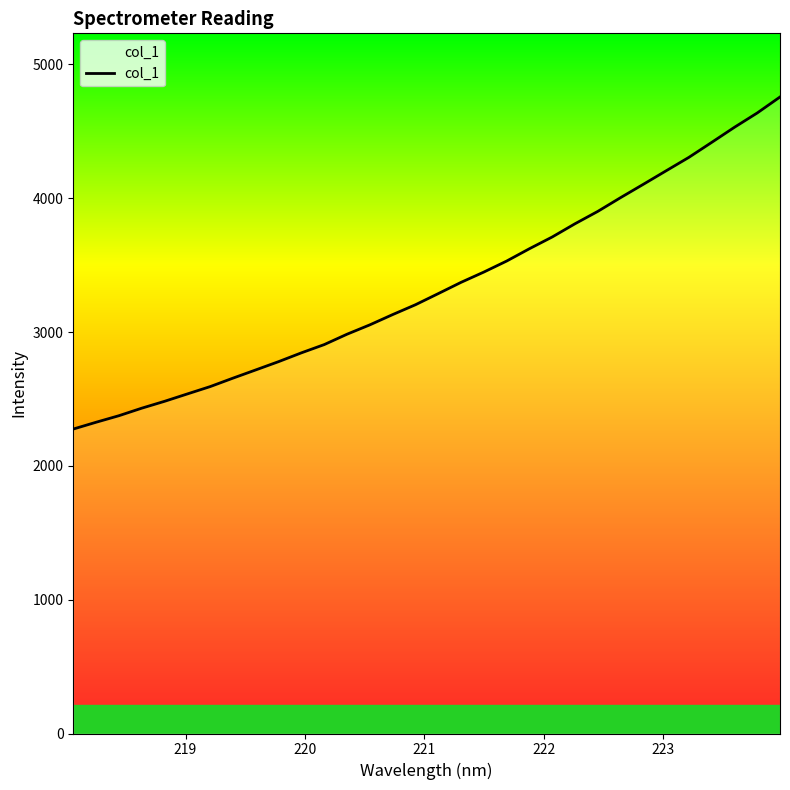

What is the smallest value displayed?

2275.4